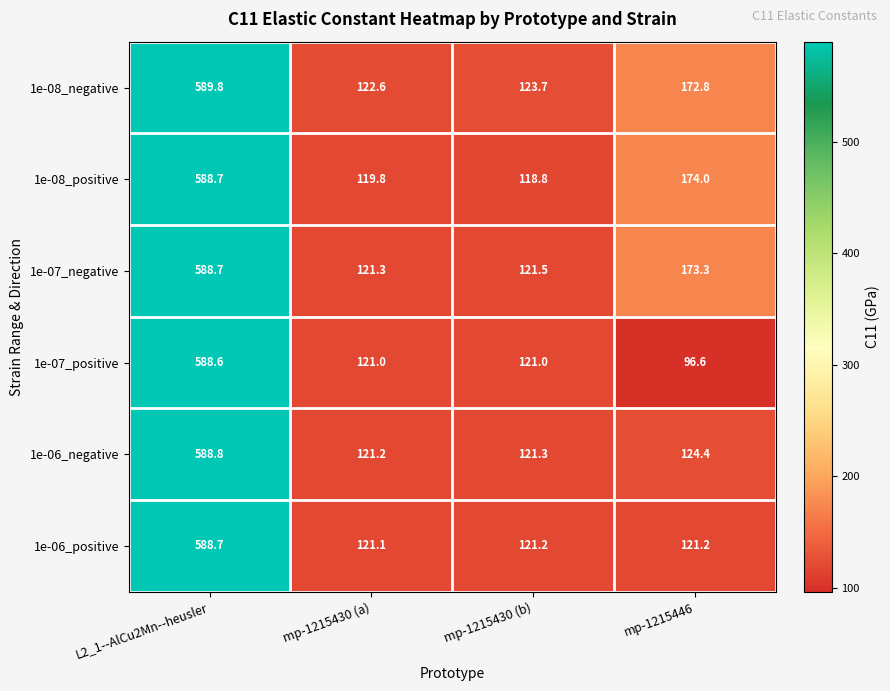

Is it true that 1e-06_negative equals 172.6 at mp-1215446?

False